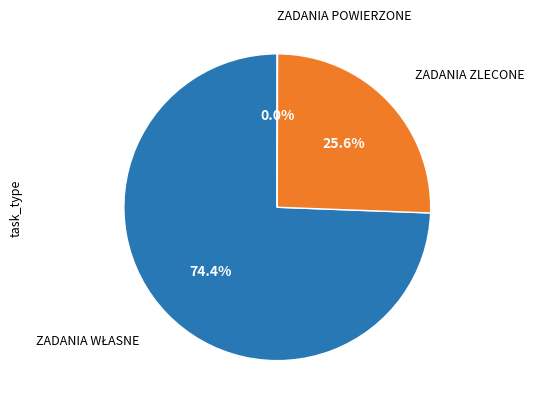

Which slice is the largest?

ZADANIA WŁASNE